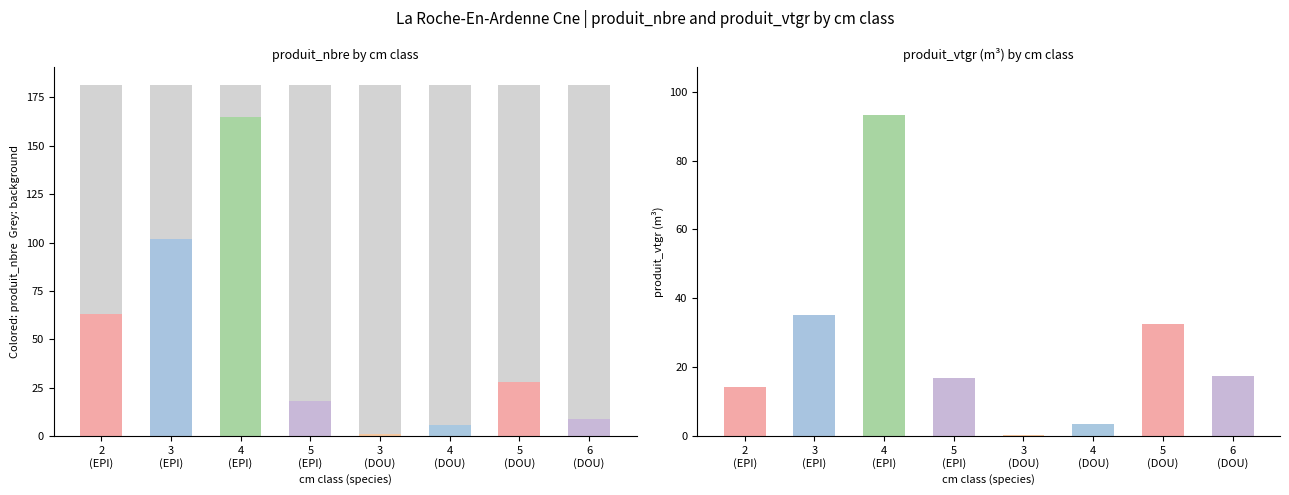

What are all the series names shown in the legend?

produit_nbre, produit_vtgr